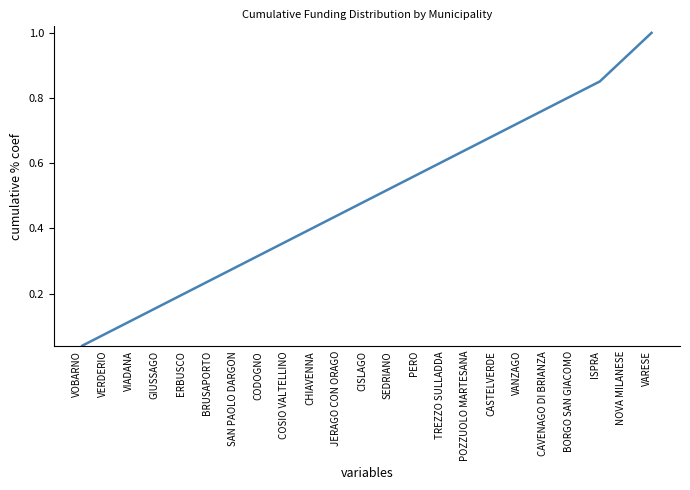

At which label is the value closest to 0?

VOBARNO